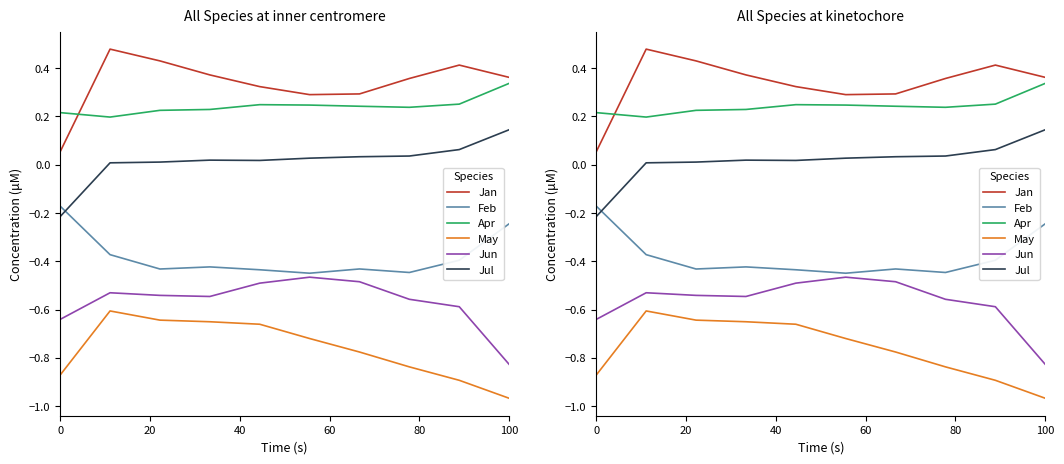

Is the value of May at 40 greater than the value of Jul at 7?

No